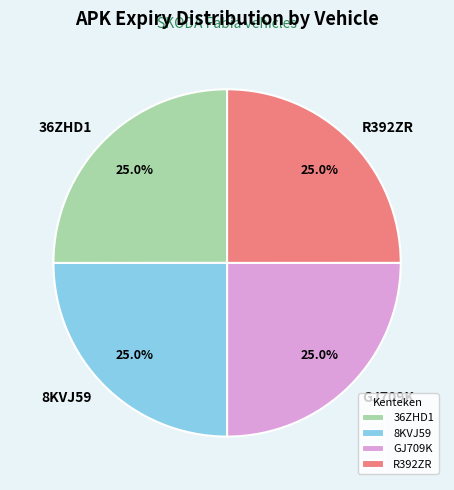

To the nearest percent, what portion does 36ZHD1 represent?

25%